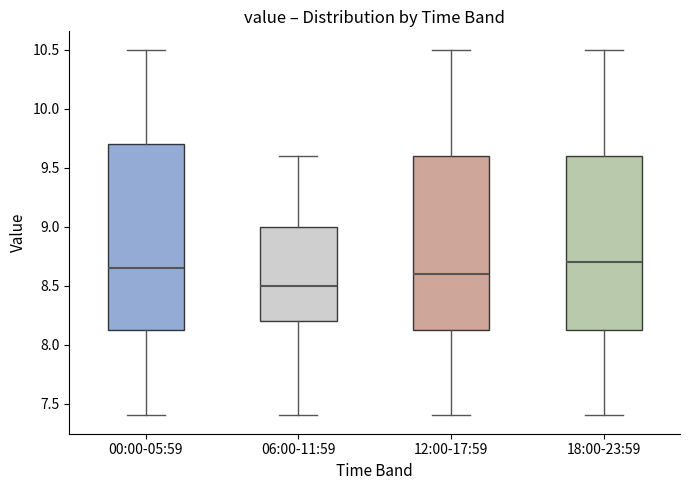

Reading left to right, transcribe this box plot: for each box, give where its median line is, the range the box spans, and where its two whiskers end, as read against the y-axis. The values are not printed on the chart, so give them approximately, as read against the axis.

00:00-05:59: median 8.65, box 8.15 to 9.70, whiskers 7.40 to 10.50
06:00-11:59: median 8.50, box 8.20 to 9.00, whiskers 7.40 to 9.60
12:00-17:59: median 8.60, box 8.15 to 9.60, whiskers 7.40 to 10.50
18:00-23:59: median 8.70, box 8.15 to 9.60, whiskers 7.40 to 10.50